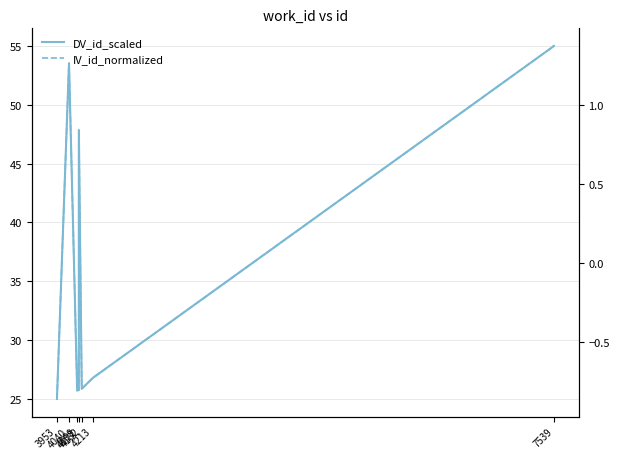

Which series has the largest total across all categories?

DV_id_scaled